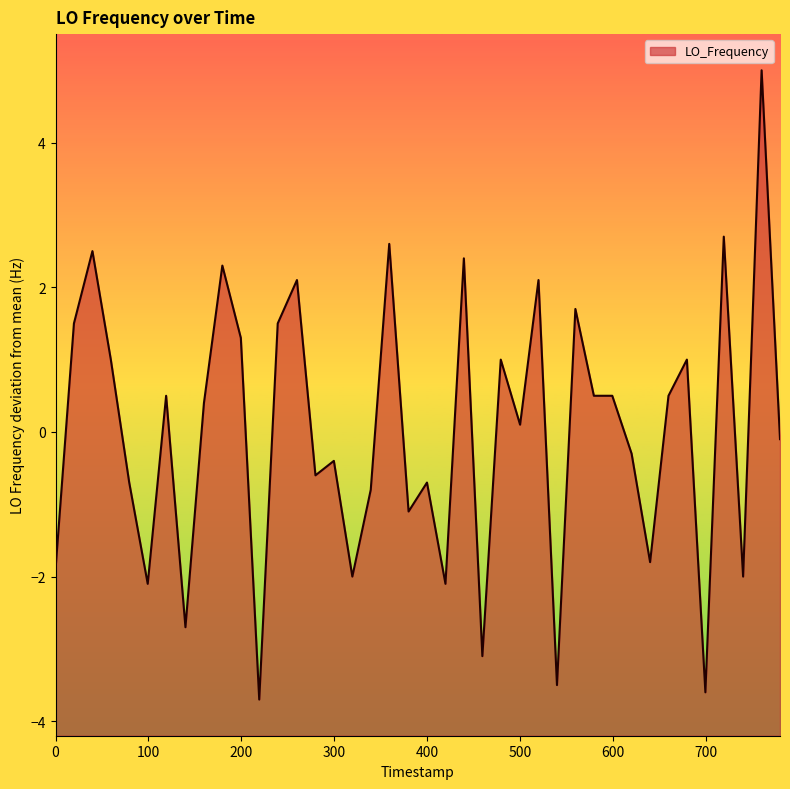

Reading left to right, transcribe all the data shown in this chart.

-1.9	1.5	2.5	1.0	-0.7	-2.1	0.5	-2.7	0.4	2.3	1.3	-3.7	1.5	2.1	-0.6	-0.4	-2.0	-0.8	2.6	-1.1	-0.7	-2.1	2.4	-3.1	1.0	0.1	2.1	-3.5	1.7	0.5	0.5	-0.3	-1.8	0.5	1.0	-3.6	2.7	-2.0	5.0	-0.1